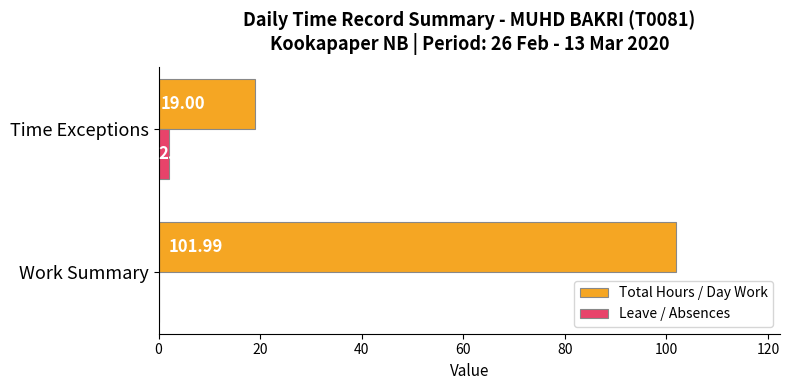

Which label corresponds to the largest value in the chart?

Work Summary